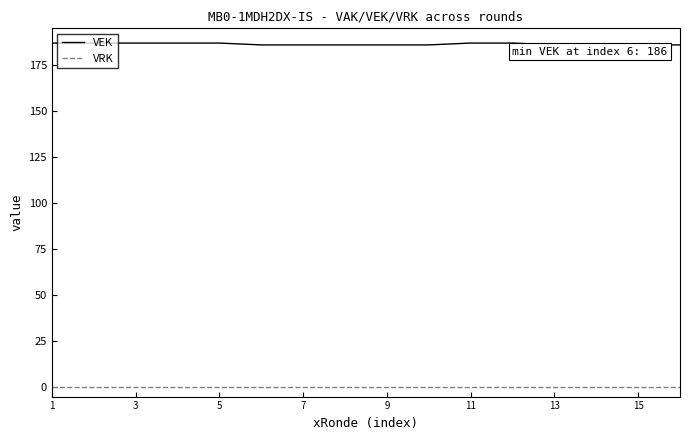

Which series has the widest spread of values?

VEK